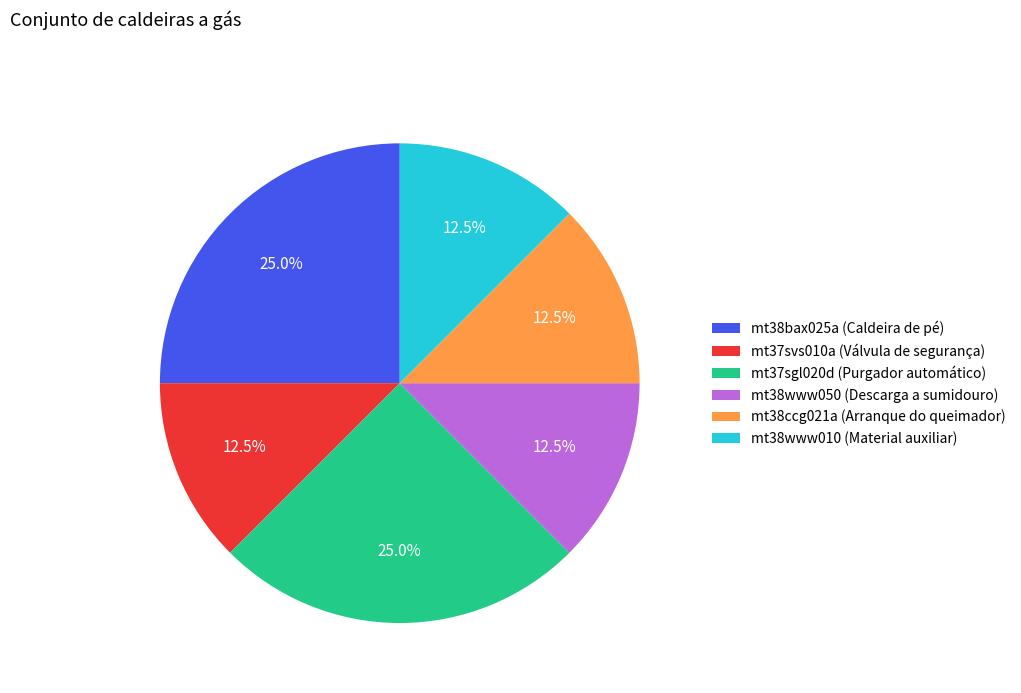

Approximately how many times larger is the value at mt37svs010a (Válvula de segurança) compared to mt38ccg021a (Arranque do queimador)?

1.0